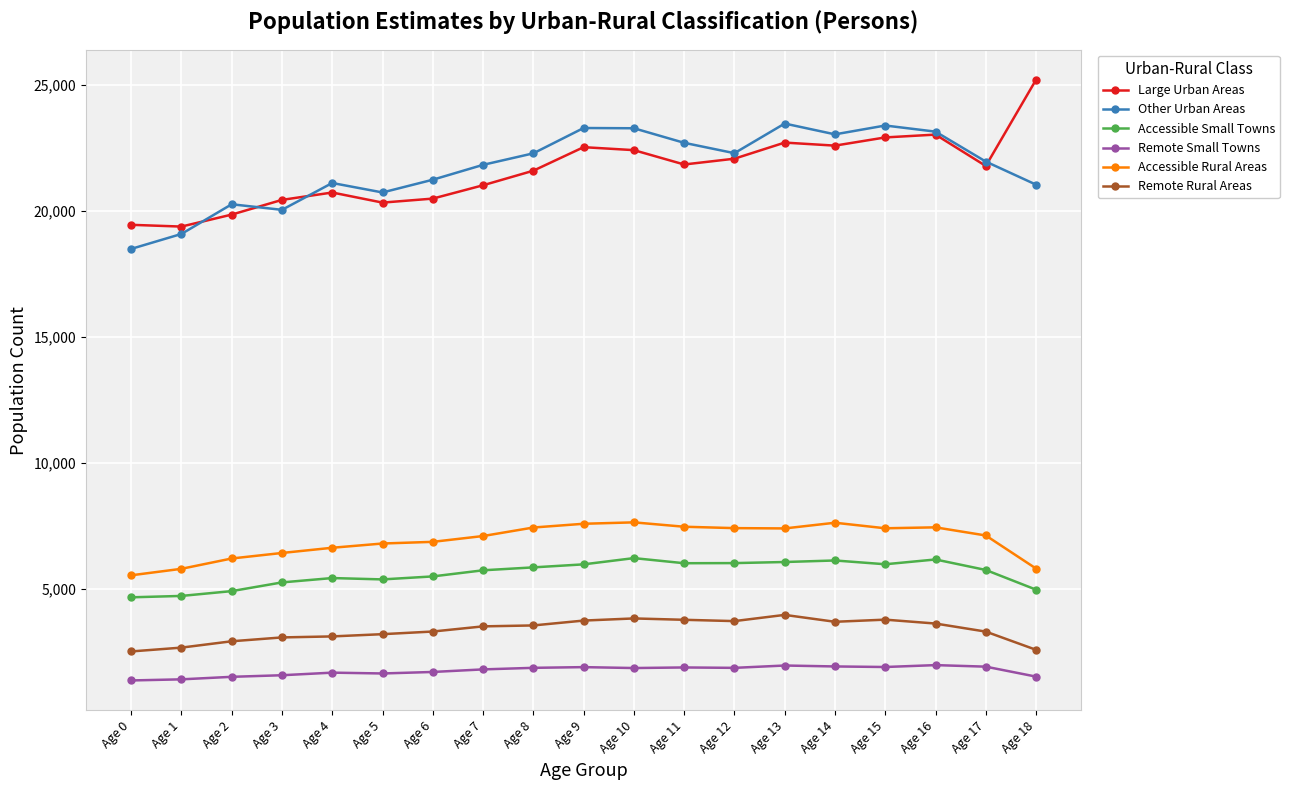

Count the number of data series in this chart.

6